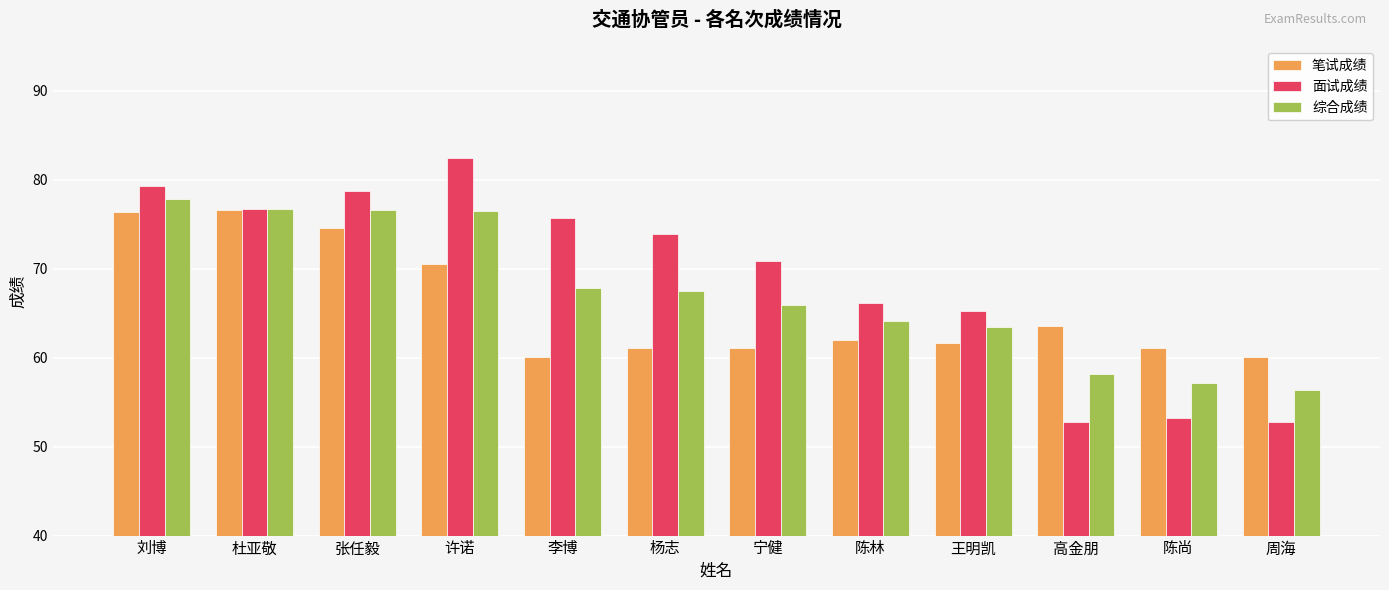

What is the average value of the 综合成绩 series?

67.4